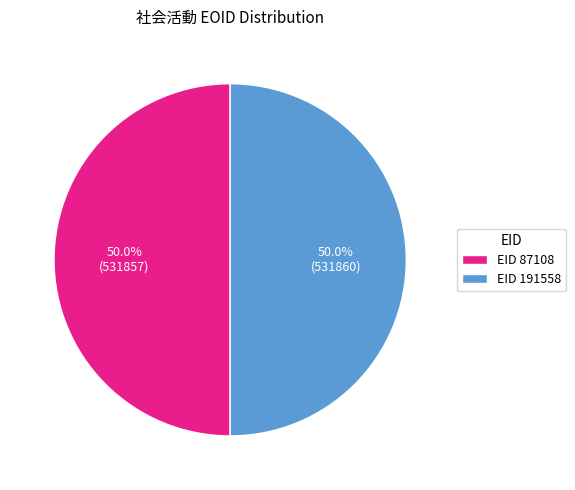

What is the ratio of the value at EID 87108 to the value at EID 191558?

1.0